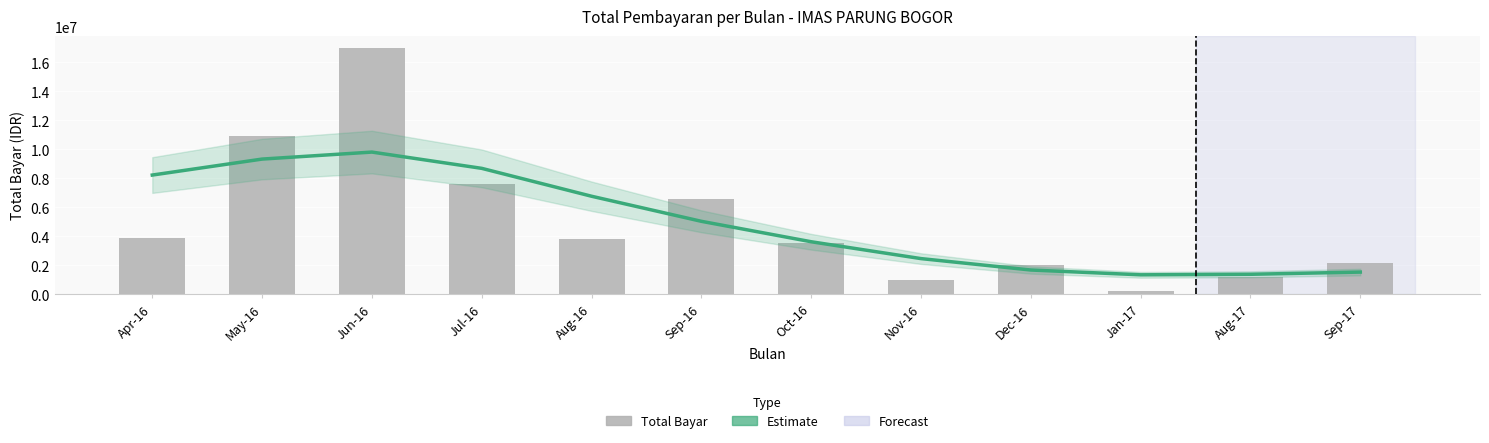

List the series in order of their peak value, lowest first.

Trend (Estimate), Total Bayar